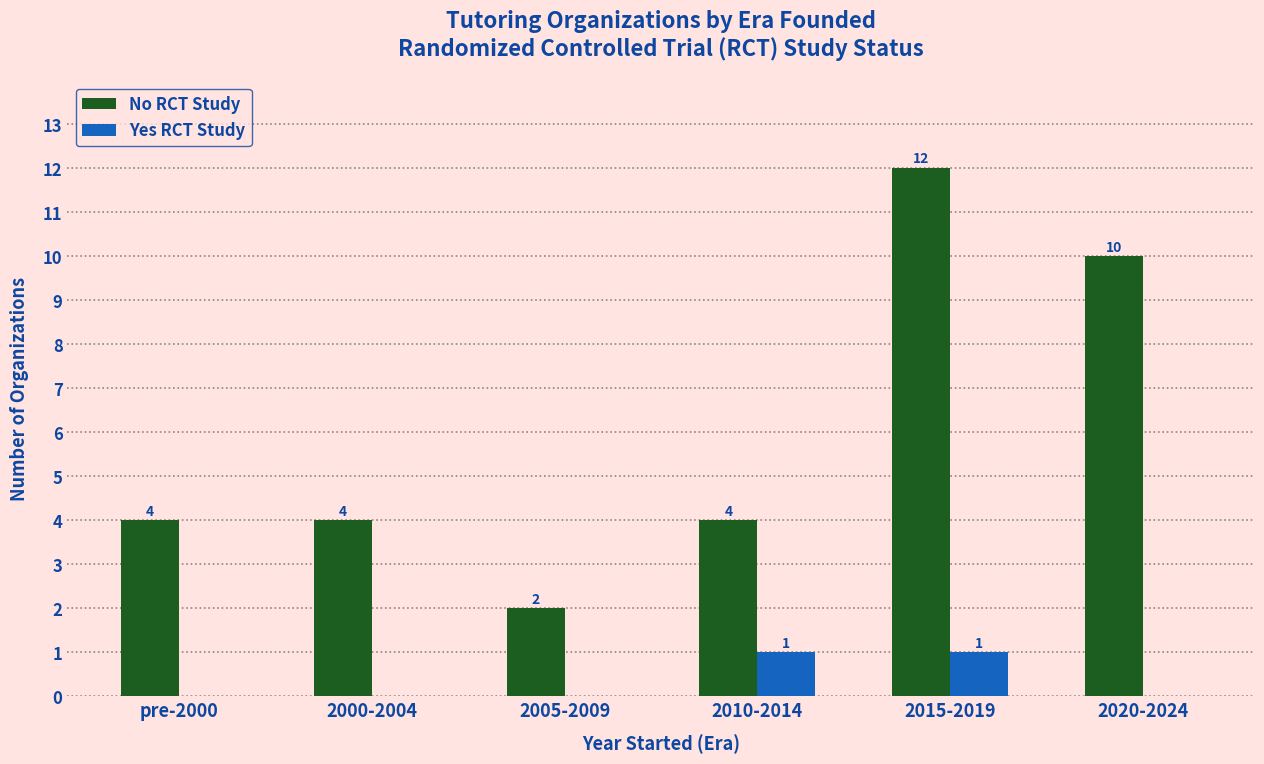

The value of No RCT Study at 2015-2019 is 17. True or false?

False